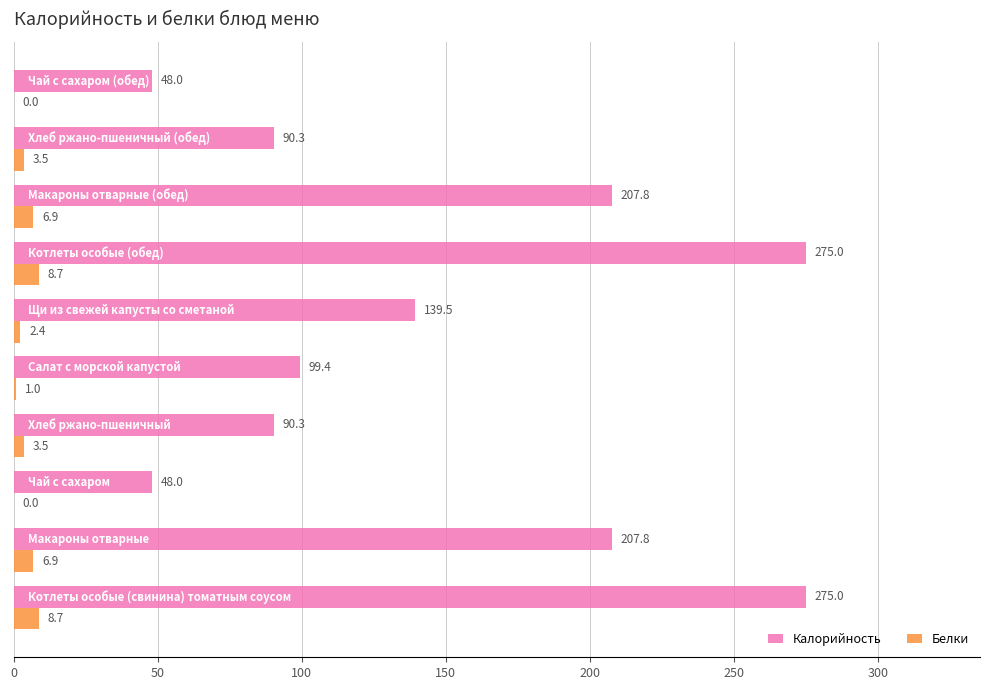

What is the greatest value displayed?

275.0